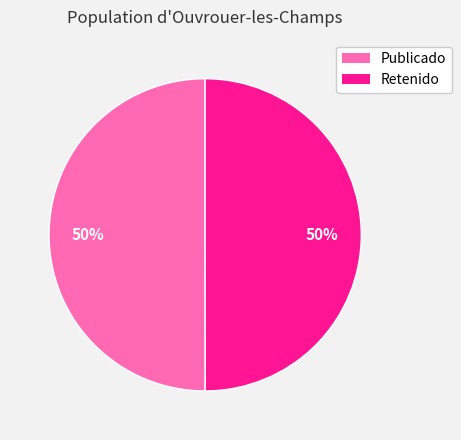

Combined, do Publicado and Retenido account for over 50%?

Yes